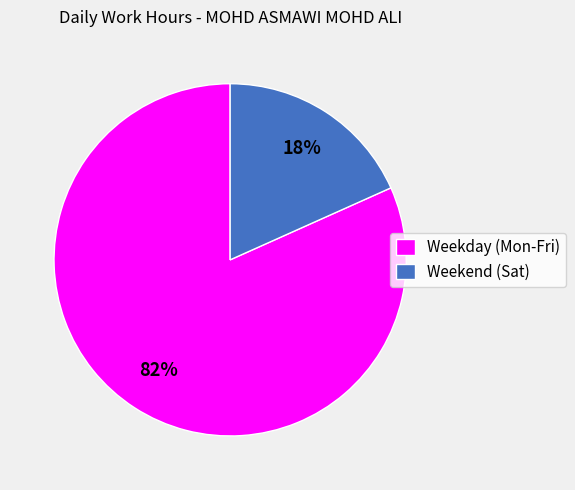

Is there a majority slice in this chart?

Yes